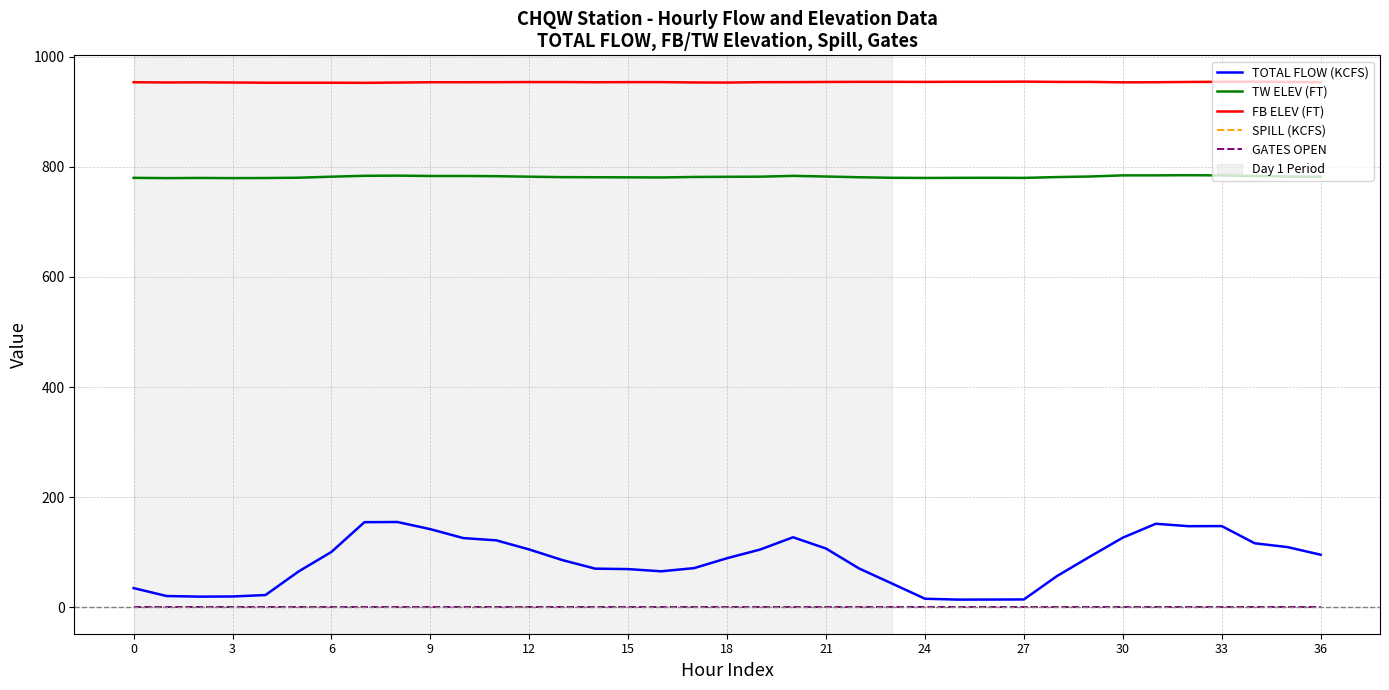

True or false: TOTAL FLOW (KCFS) and TW ELEV (FT) intersect in this chart.

False